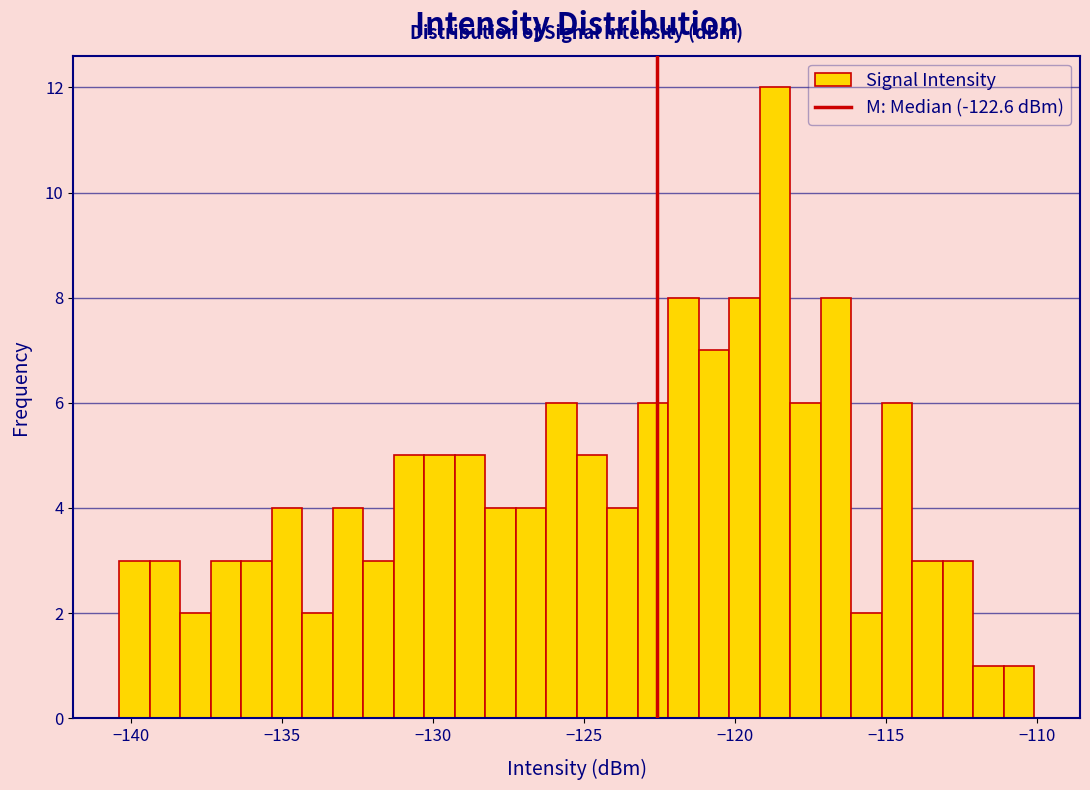

Read against the x-axis, roughly where is the centre of the tallest bar?

-118.5